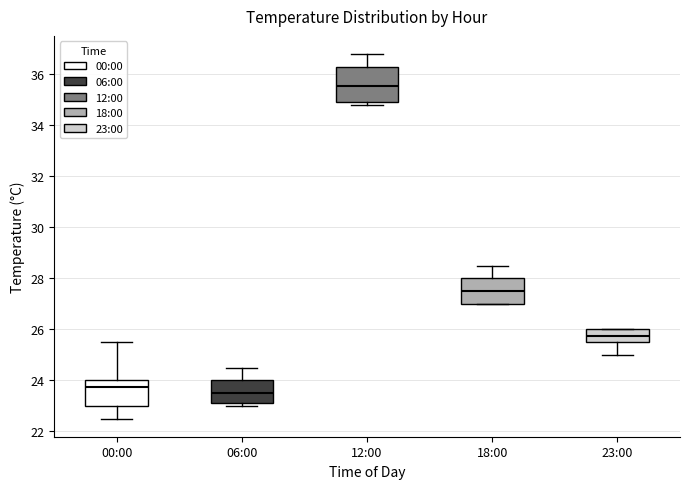

Reading left to right, transcribe this box plot: for each box, give where its median line is, the range the box spans, and where its two whiskers end, as read against the y-axis. The values are not printed on the chart, so give them approximately, as read against the axis.

00:00: median 23.8, box 23.0 to 24.0, whiskers 22.6 to 25.6
06:00: median 23.6, box 23.2 to 24.0, whiskers 23.0 to 24.6
12:00: median 35.6, box 35.0 to 36.4, whiskers 34.8 to 36.8
18:00: median 27.6, box 27.0 to 28.0, whiskers 27.0 to 28.6
23:00: median 25.8, box 25.6 to 26.0, whiskers 25.0 to 26.0